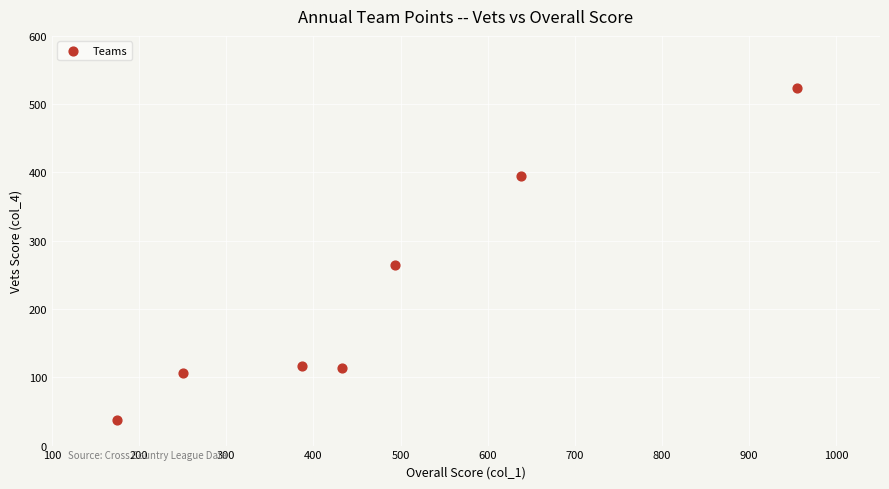

What is the range of X values (max minus min)?

780.1